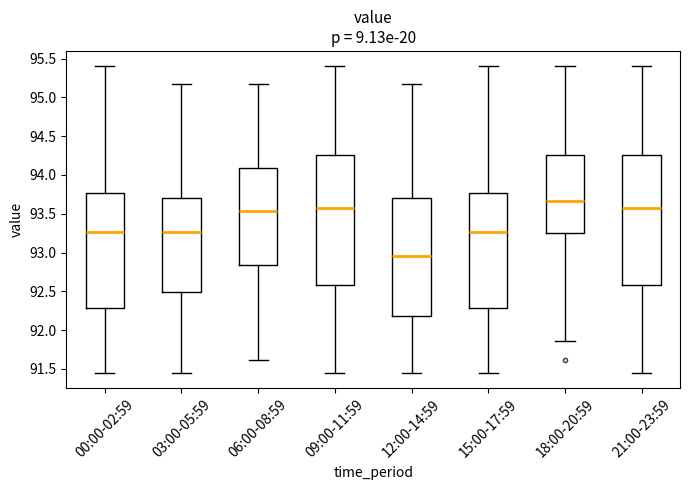

Which box has the highest median line?

18:00-20:59